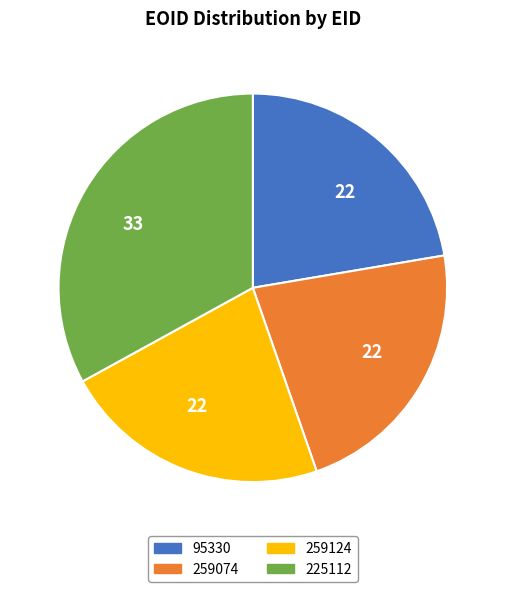

Is there a majority slice in this chart?

No